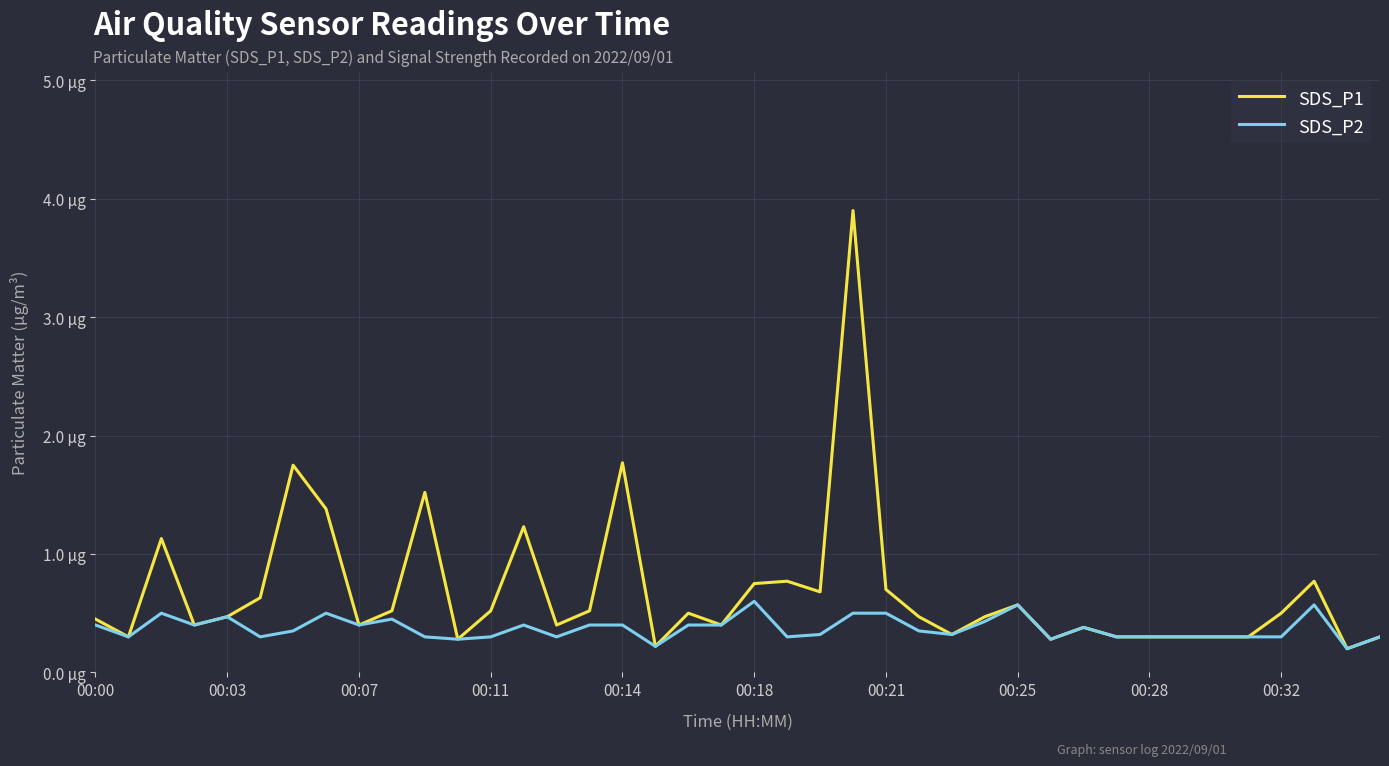

What is the sum of all SDS_P2 values?

14.9